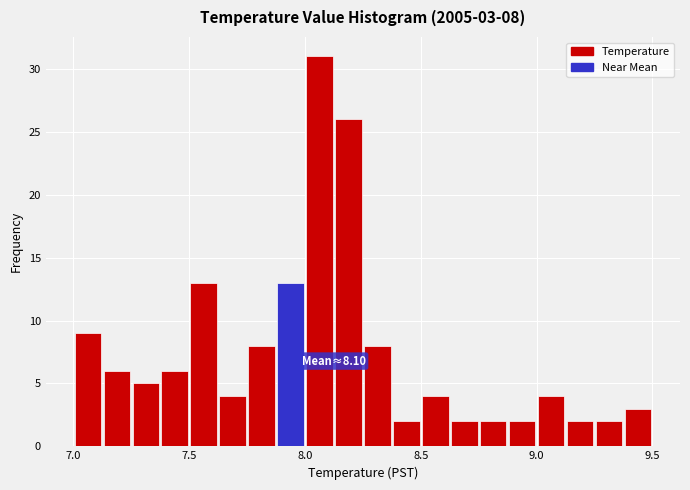

Read against the x-axis, roughly where is the centre of the tallest bar?

8.05